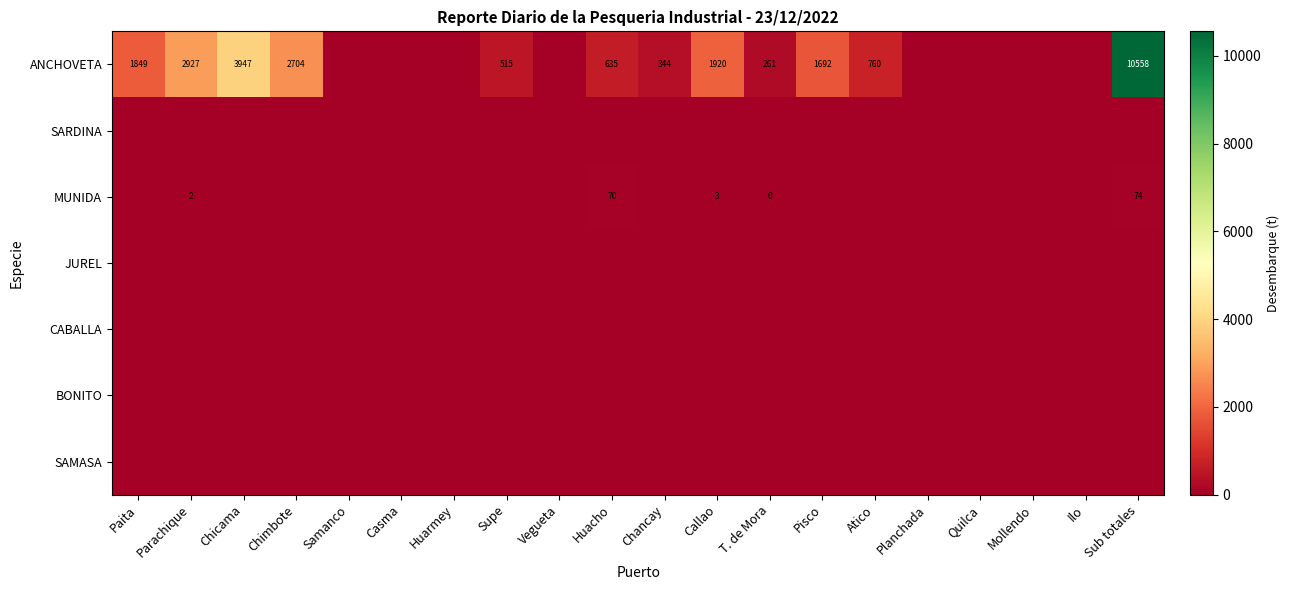

How many categories are shown in the chart?

20